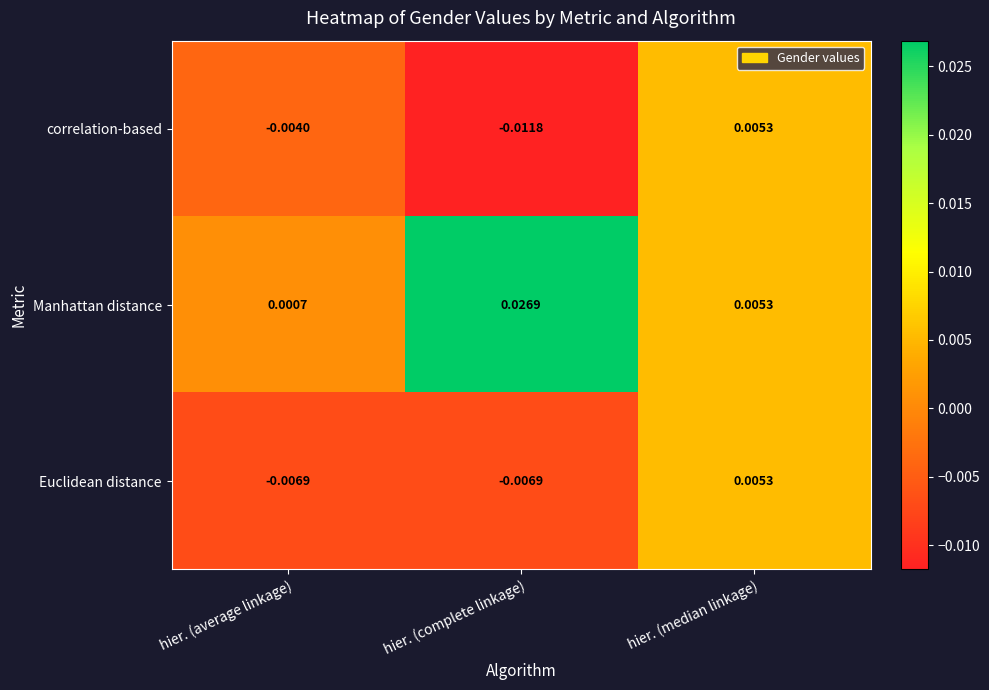

At which label is Manhattan distance closest to 0?

hier. (average linkage)